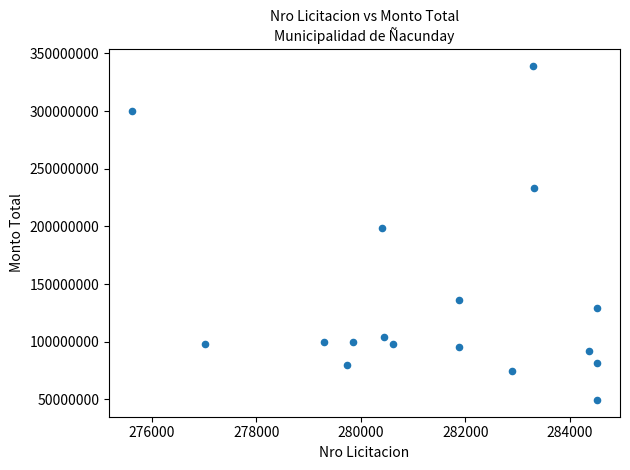

What Y value in the scatter plot is closest to 194362000?

198400000